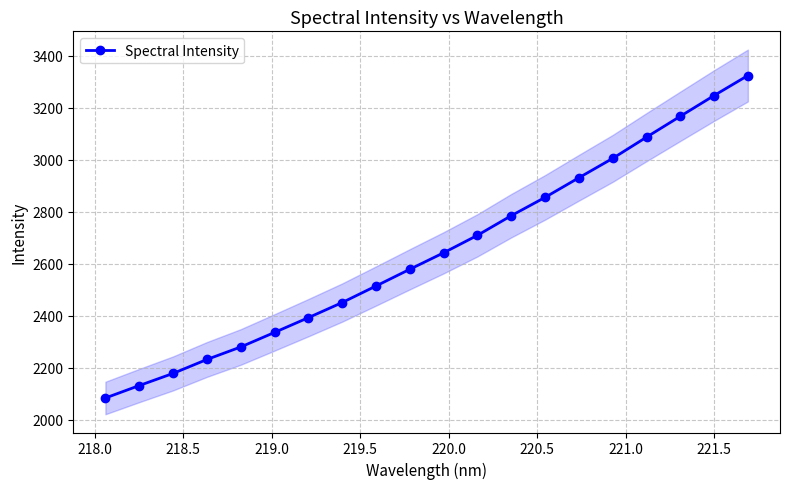

True or false: there are more than 2 points higher than both neighbors.

False